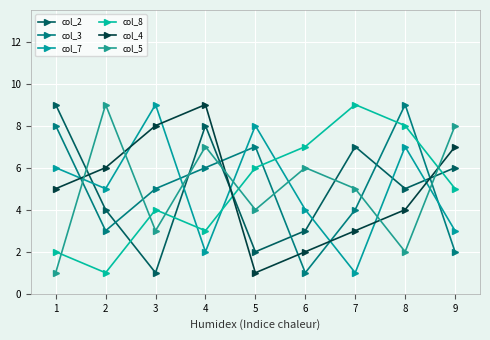

What is the average value of the col_4 series?

5